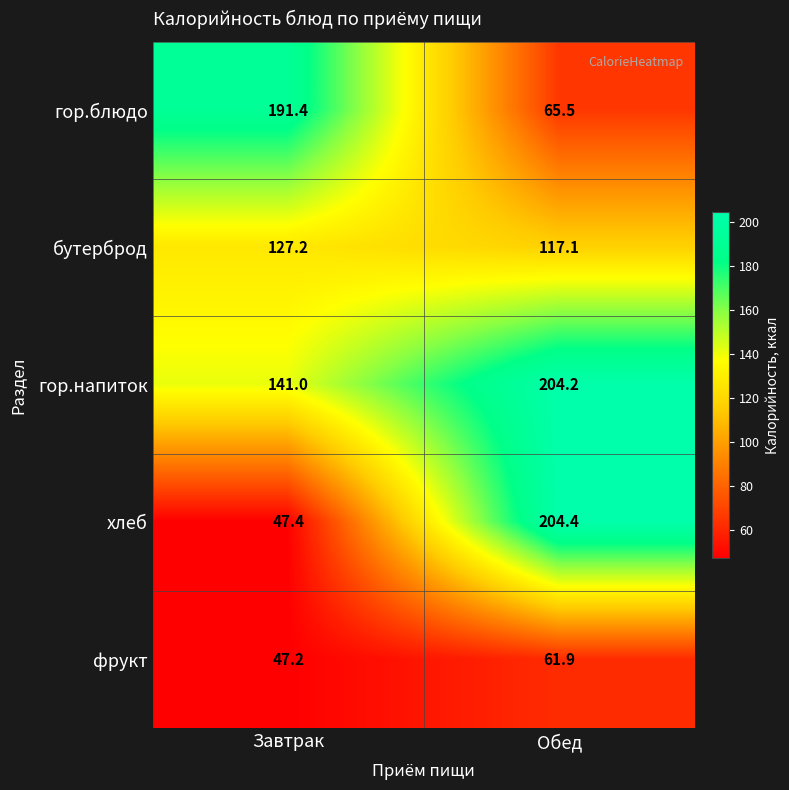

The value of хлеб at Завтрак is 47.4. True or false?

True